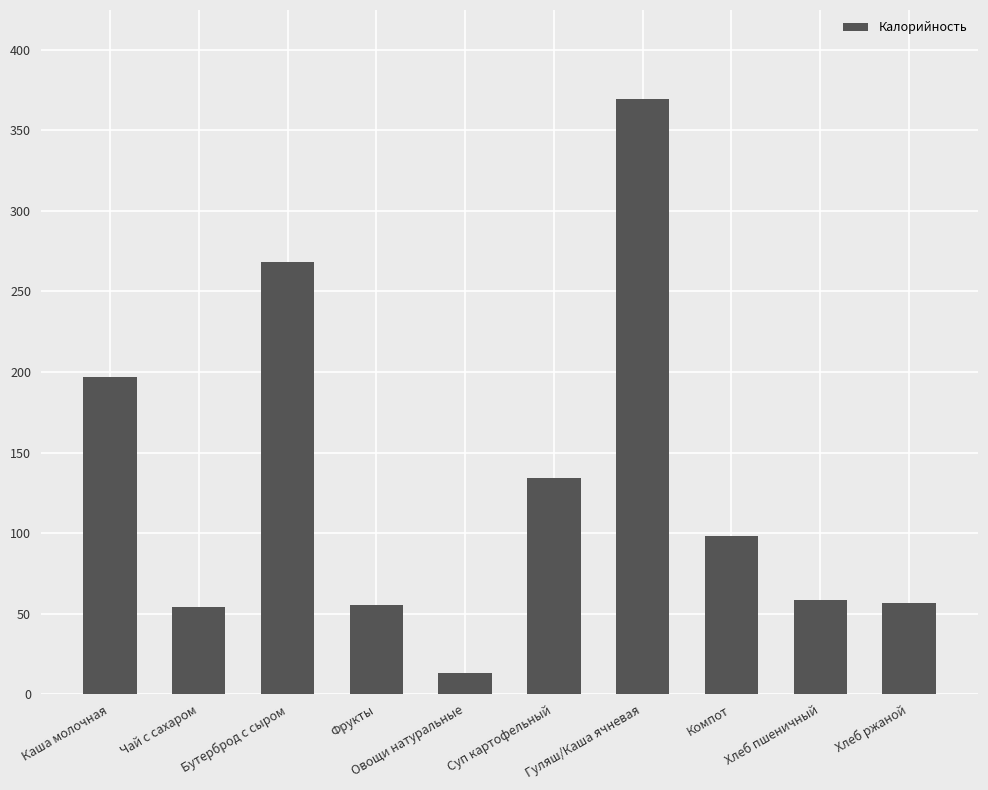

True or false: the data shows 134.4 at Суп картофельный.

True